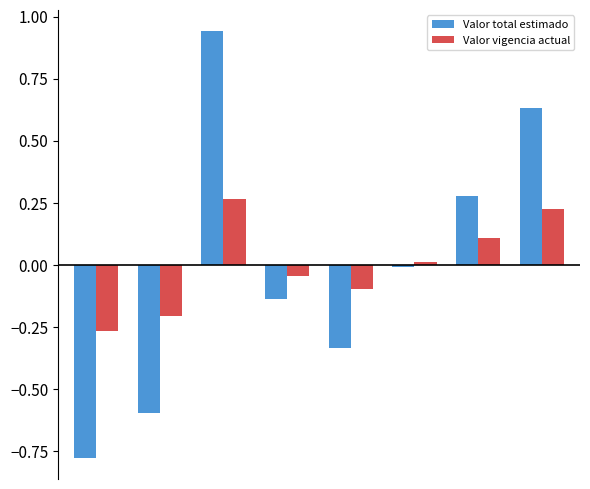

Rank the series by their maximum value, from highest to lowest.

Valor total estimado, Valor vigencia actual